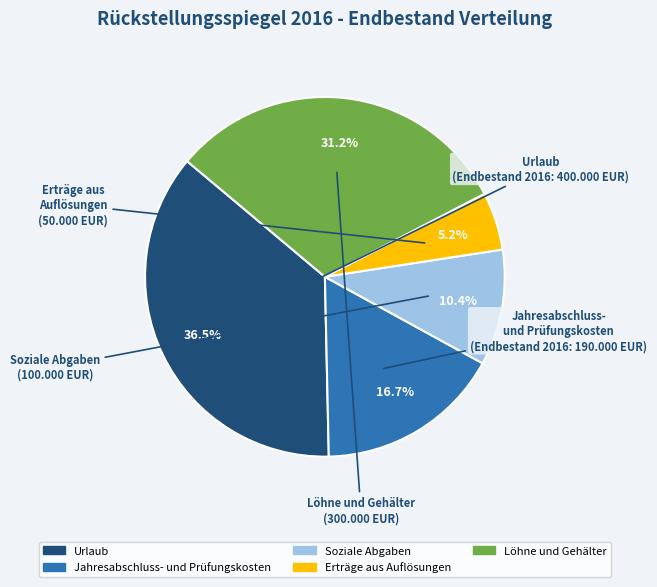

Between Soziale Abgaben and Erträge aus Auflösungen, which is larger?

Soziale Abgaben